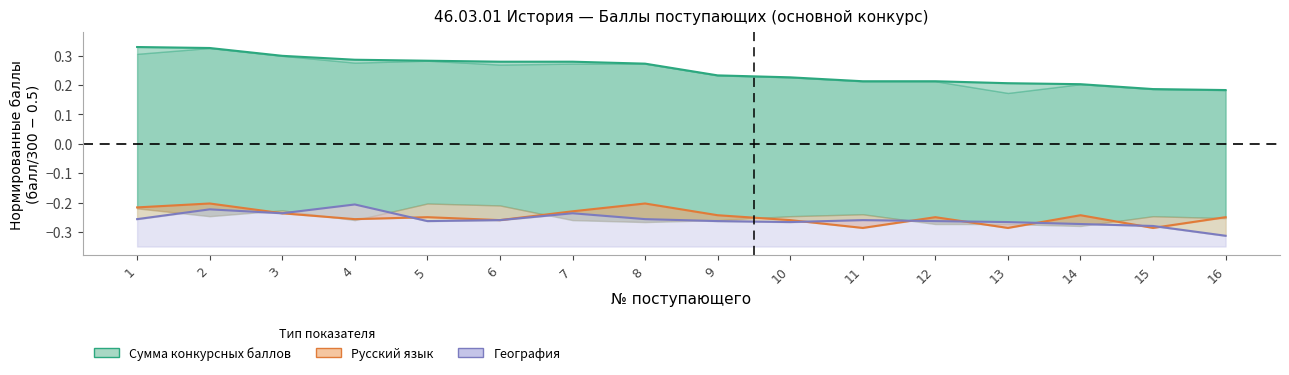

What are all the series names shown in the legend?

Сумма конкурсных баллов, Русский язык, География